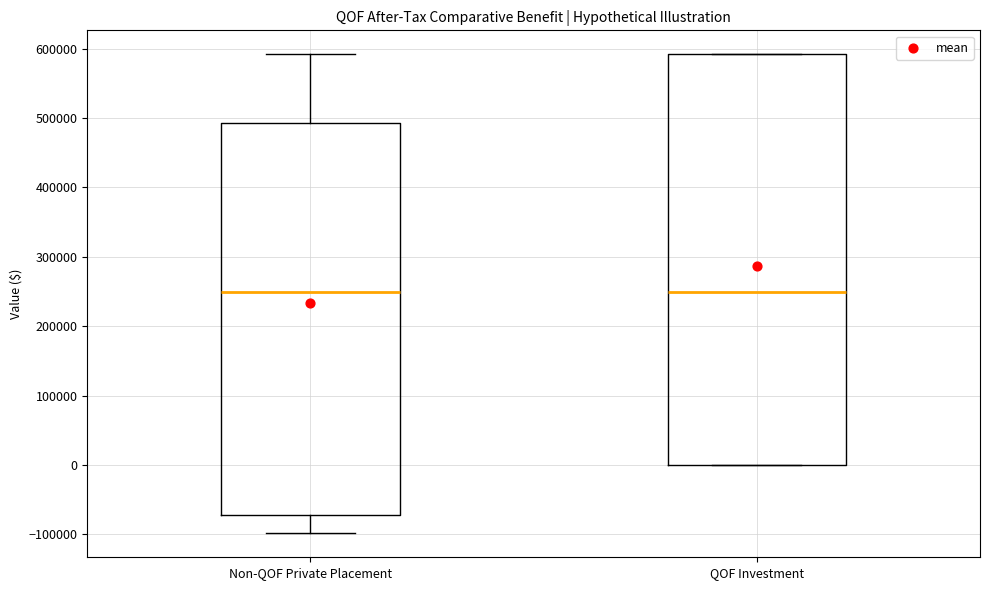

Reading left to right, read every box against the y-axis: the position of its median line, the range the box covers, and the ends of its whiskers. The values are not printed on the chart, so give them approximately, as read against the axis.

Non-QOF Private Placement: median 250000, box -70000 to 490000, whiskers -100000 to 590000
QOF Investment: median 250000, box 0 to 590000, whiskers 0 to 590000